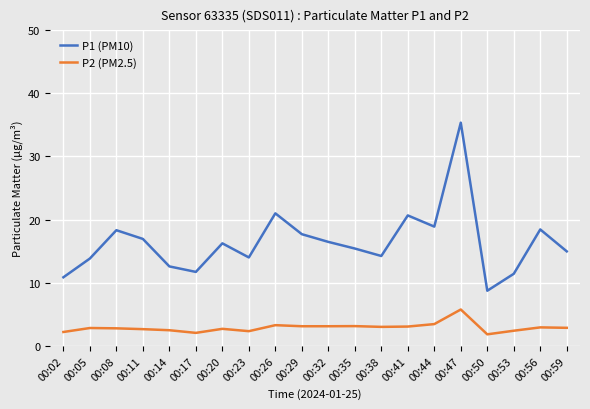

What is the highest value of the P2 (PM2.5) series?

5.8